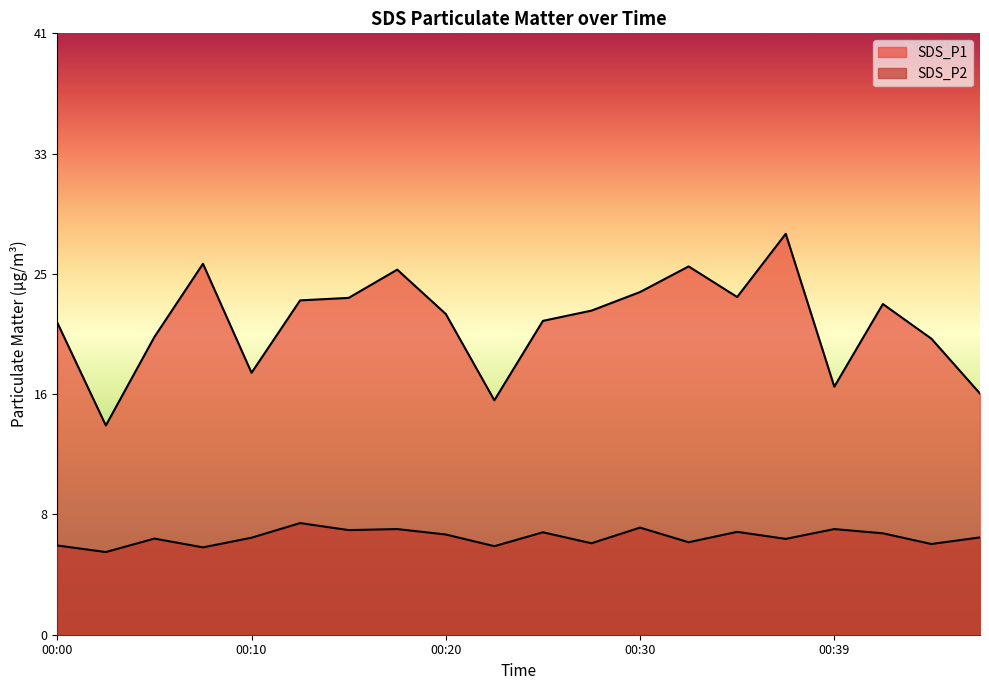

The value of SDS_P2 at 00:30 is 7.3. True or false?

True